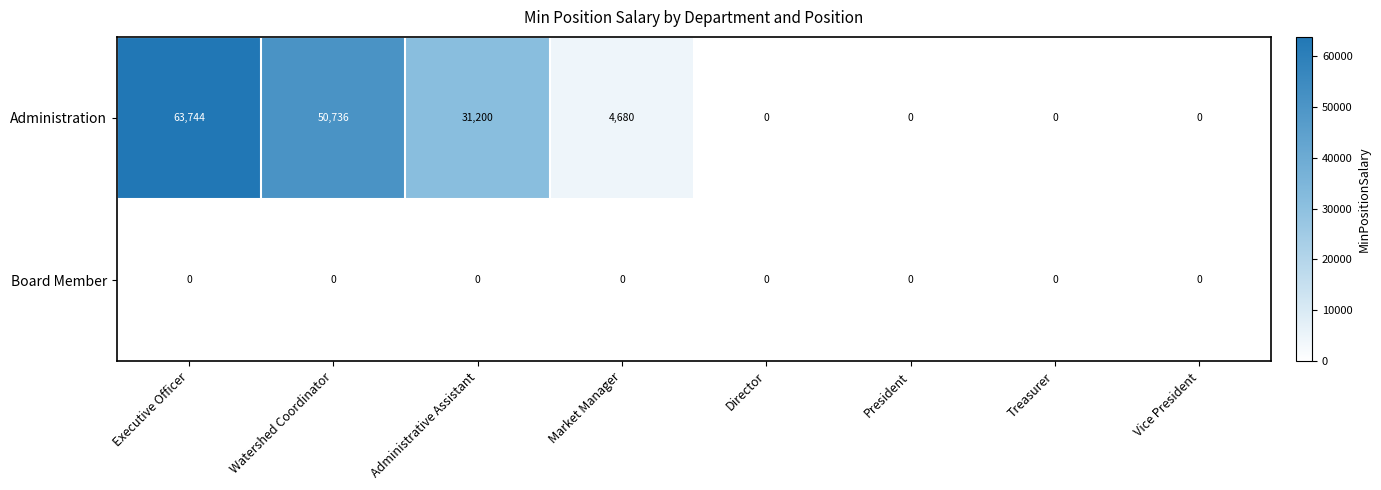

Reading left to right, transcribe all the data shown in this chart.

Administration: Executive Officer=63744	Watershed Coordinator=50736	Administrative Assistant=31200	Market Manager=4680	Director=0	President=0	Treasurer=0	Vice President=0
Board Member: Executive Officer=0	Watershed Coordinator=0	Administrative Assistant=0	Market Manager=0	Director=0	President=0	Treasurer=0	Vice President=0